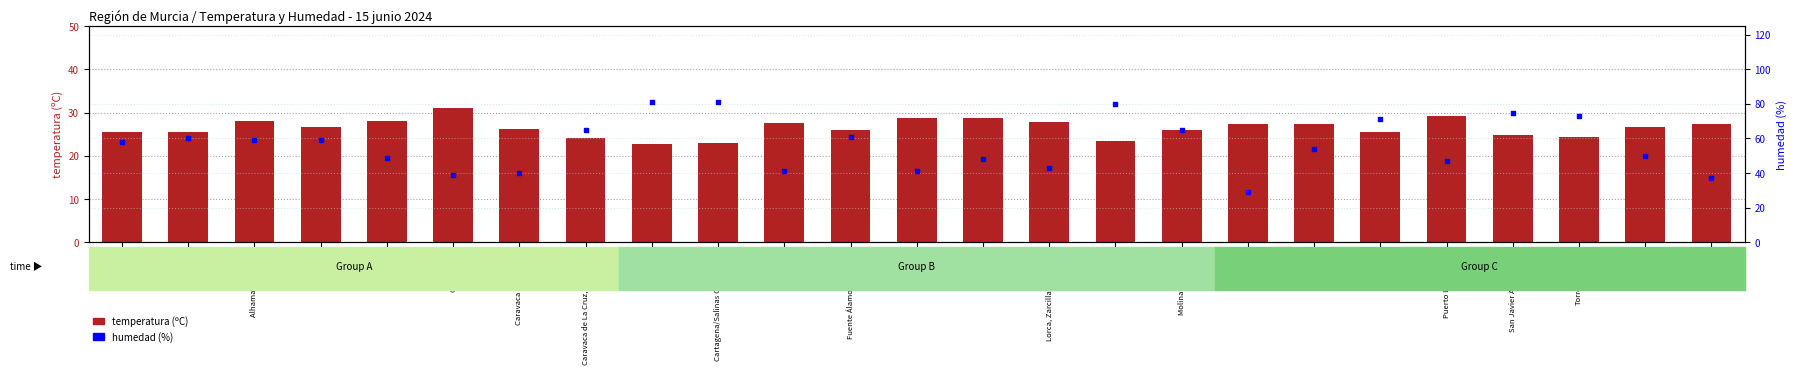

Which series reaches the minimum Y coordinate?

temperatura (ºC)